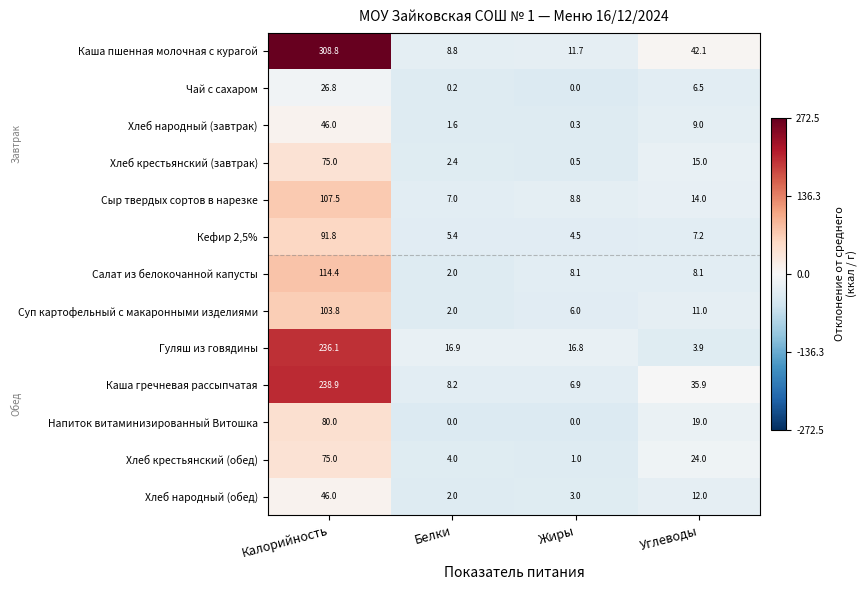

List the labels in order of Хлеб крестьянский (обед) value, largest first.

Калорийность, Углеводы, Белки, Жиры